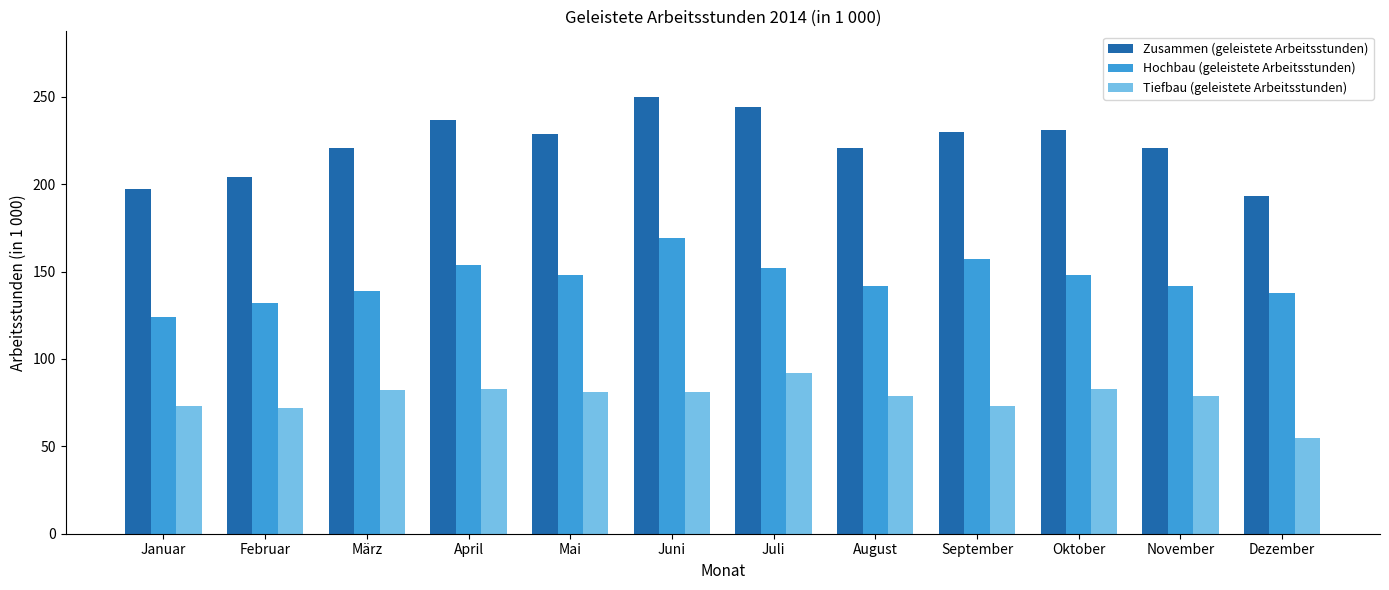

What is the minimum value for Tiefbau (geleistete Arbeitsstunden)?

55